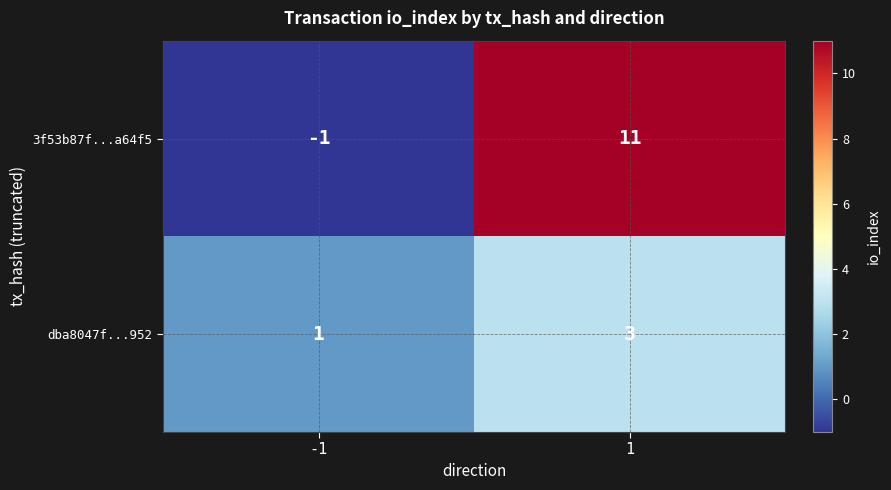

Reading right to left, what are all the values shown in this chart?

3f53b87f...a64f5: 11	-1
dba8047f...952: 3	1